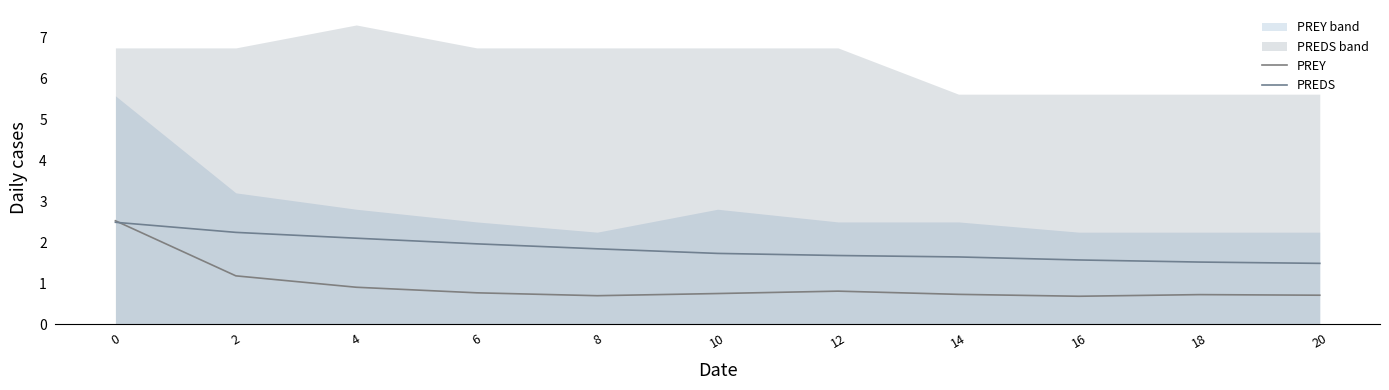

Between 12 and 16, which series saw the biggest shift?

PREY